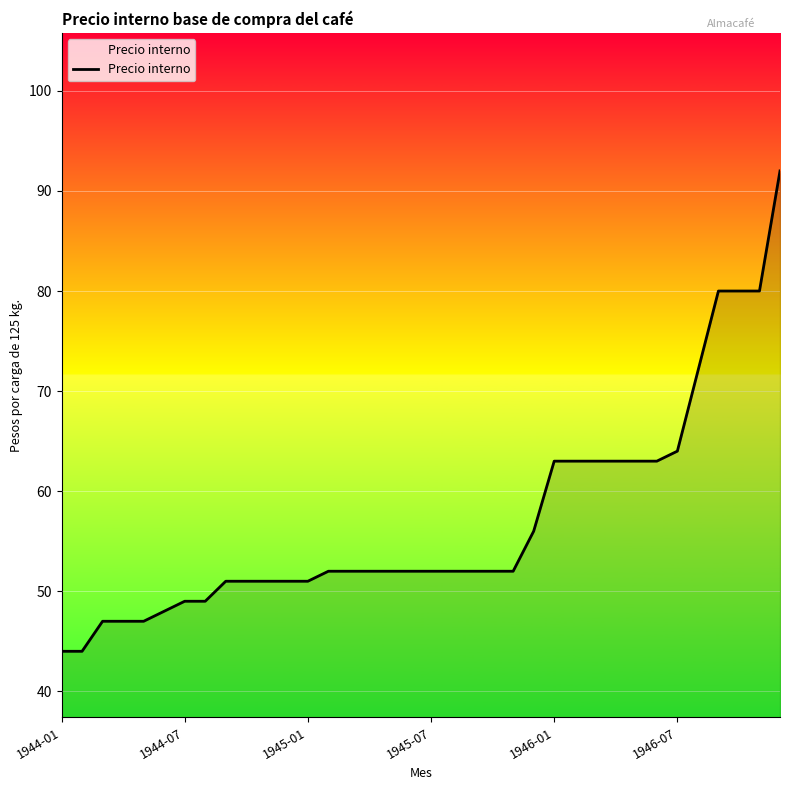

How many lines are shown in the chart?

1